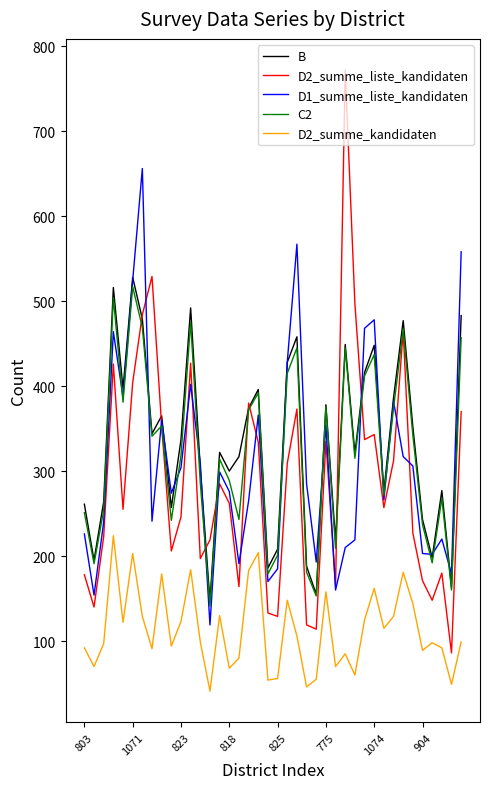

What is the minimum value for D2_summe_kandidaten?

41